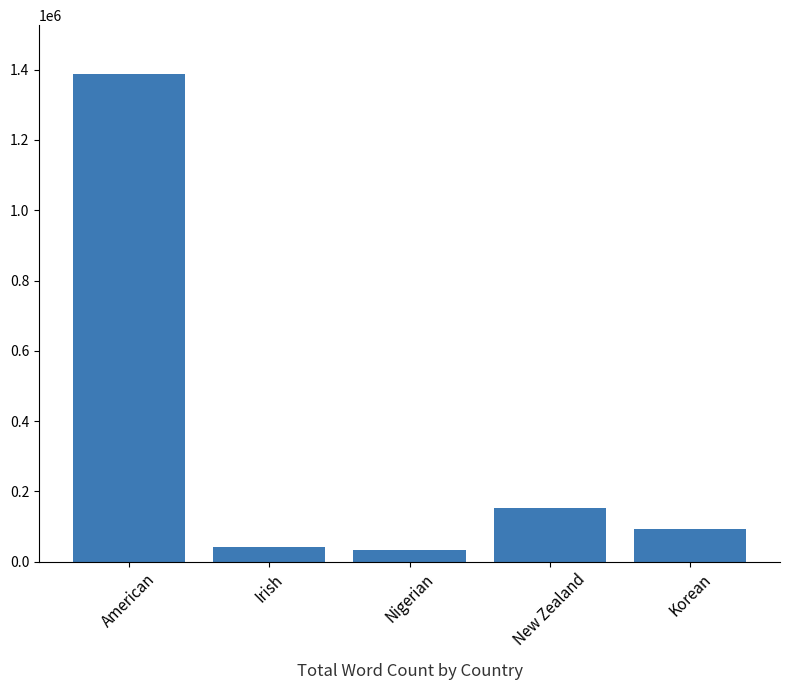

Is it true that the value at Nigerian is 33600?

True